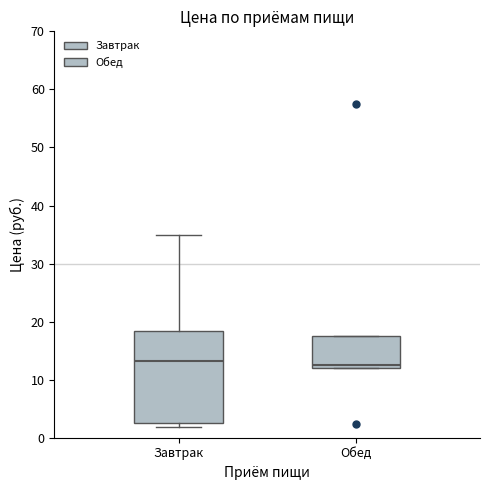

Reading left to right, read every box against the y-axis: the position of its median line, the range the box covers, and the ends of its whiskers. The values are not printed on the chart, so give them approximately, as read against the axis.

Завтрак: median 13, box 3 to 18, whiskers 2 to 35
Обед: median 13, box 12 to 18, whiskers 12 to 18